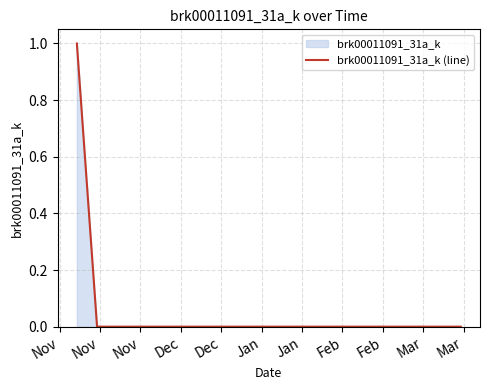

Which label corresponds to the smallest value in the chart?

Nov